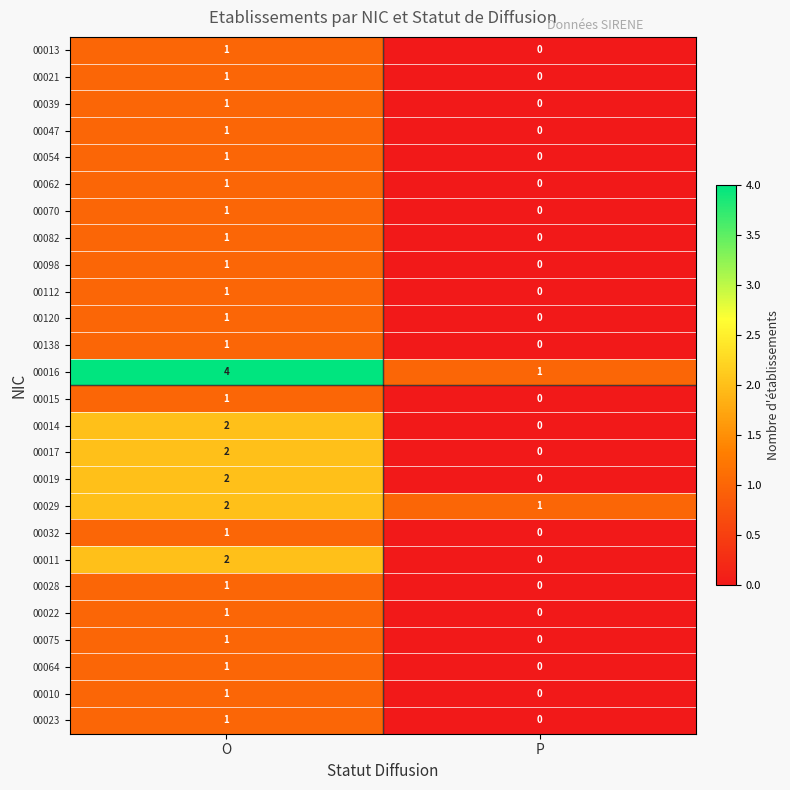

Is it true that 00023 equals 0 at P?

True